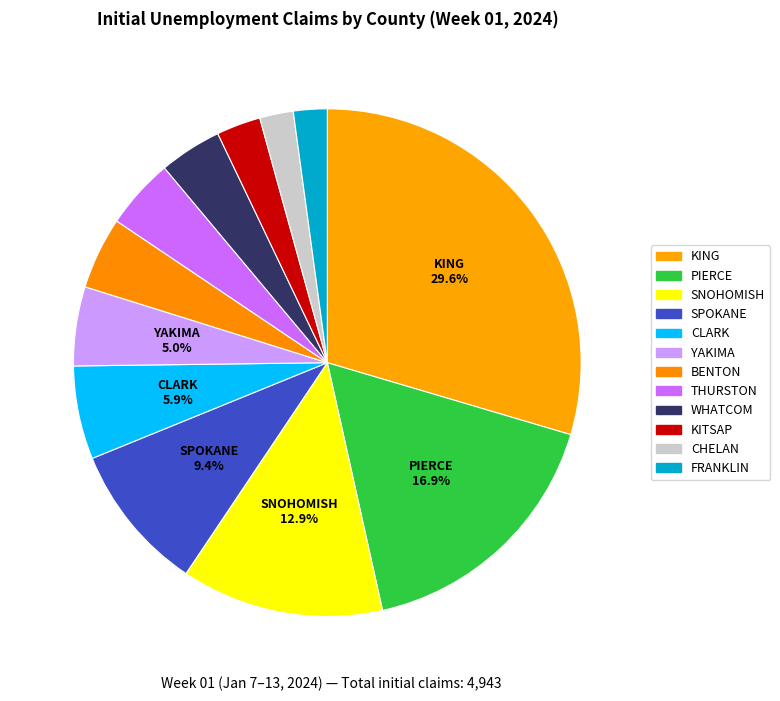

Count the number of slices in the pie.

12